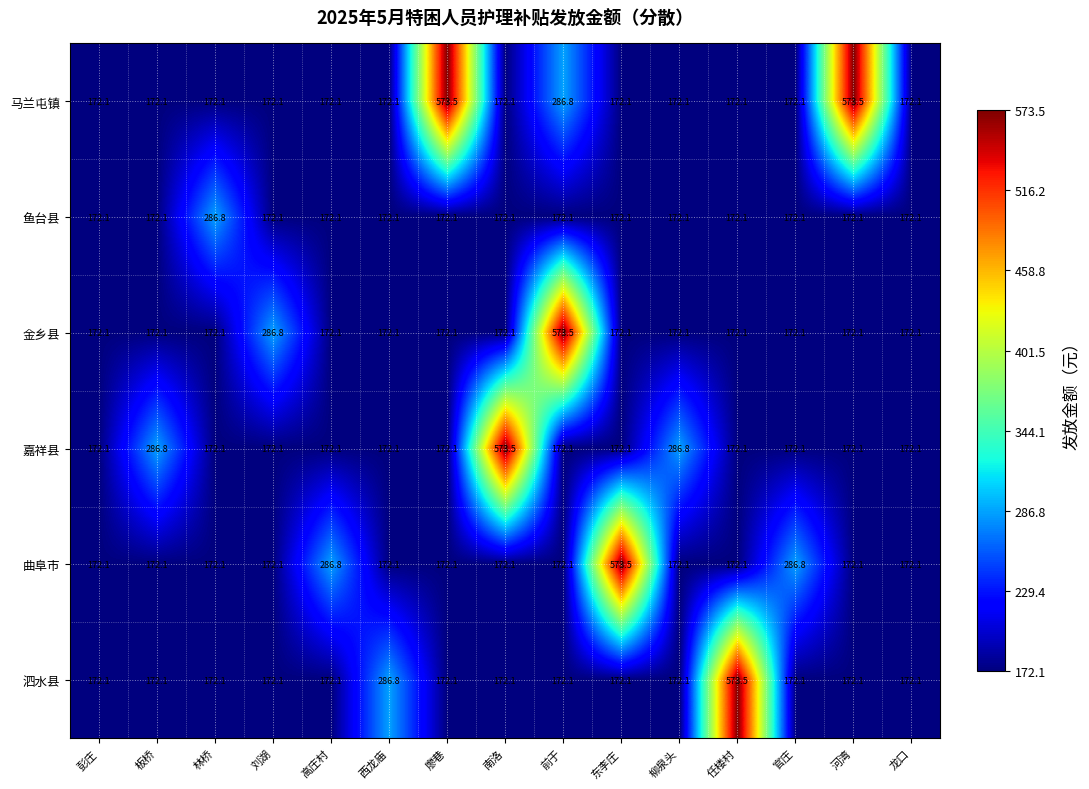

What is the difference between the second highest and minimum values in the 泗水县 series?

114.7